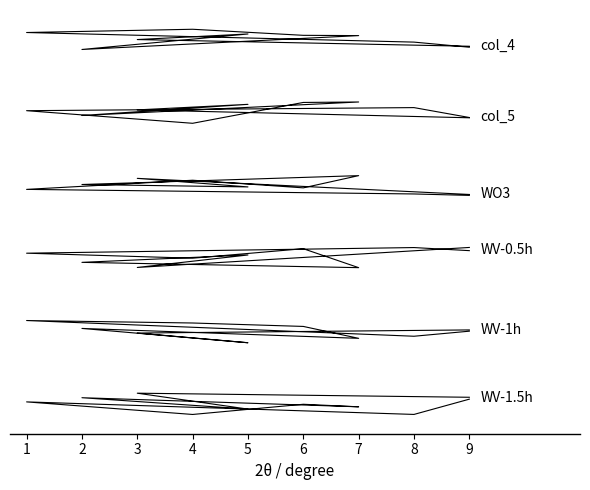

True or false: col_5 and WV-1.5h intersect in this chart.

False